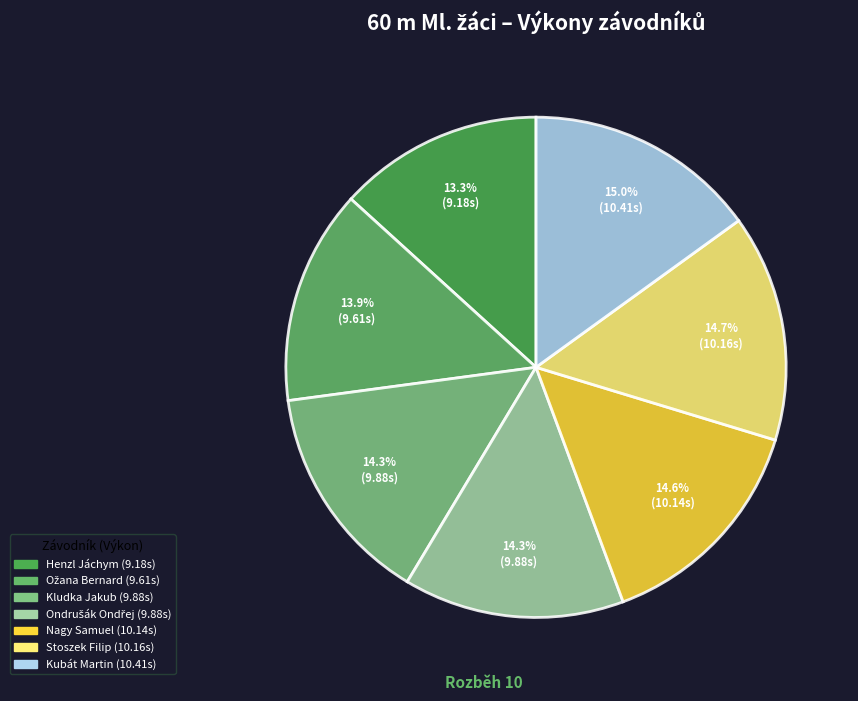

How many slices are in this pie chart?

7